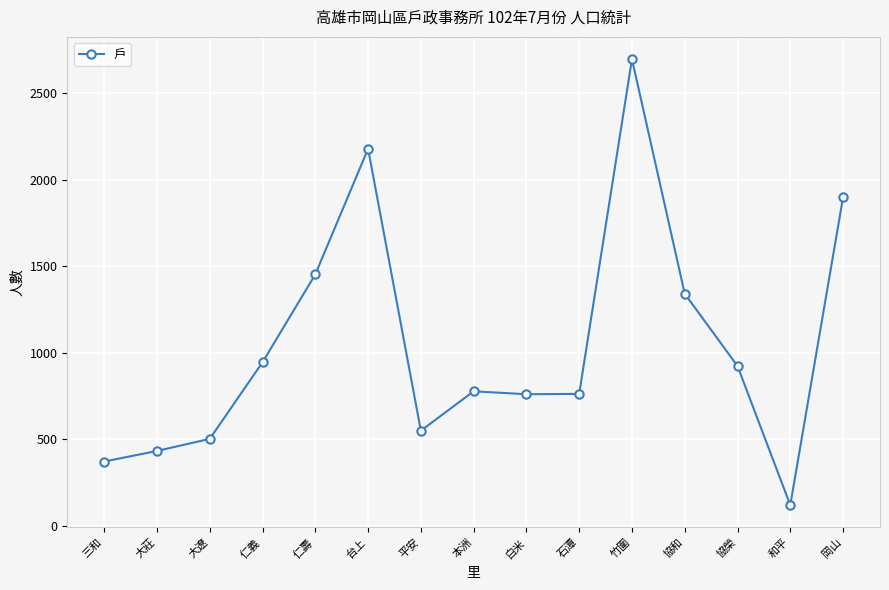

What is the value of the 7th point from the left?

548